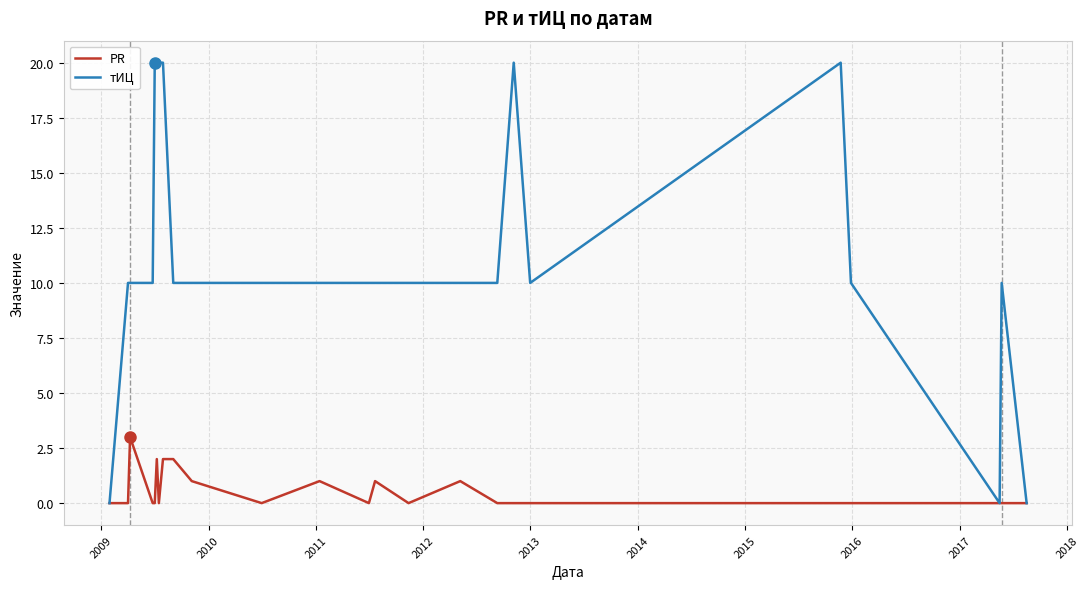

Which series has the largest total across all categories?

тИЦ